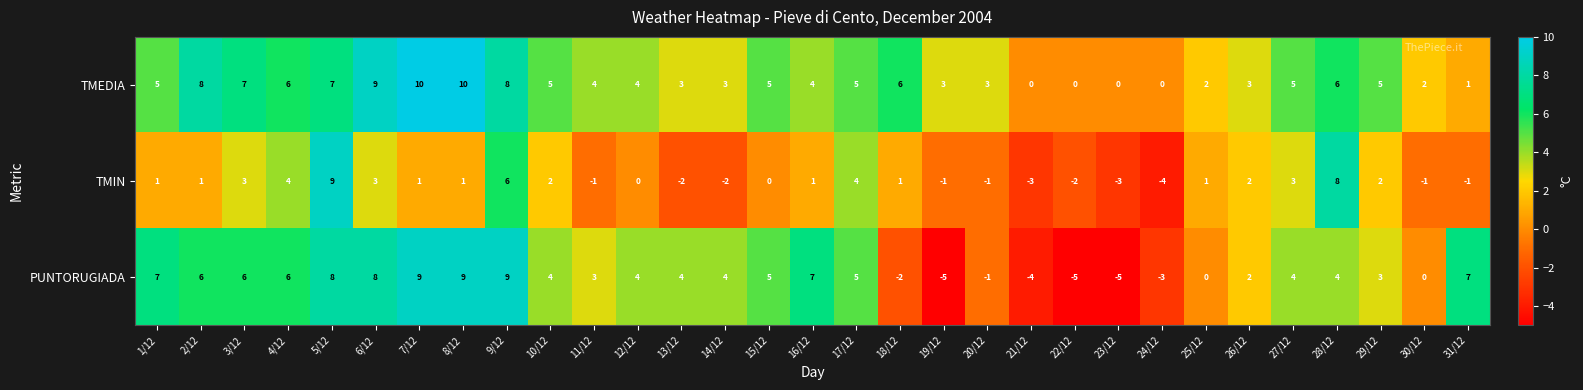

What is the average value of the PUNTORUGIADA series?

3